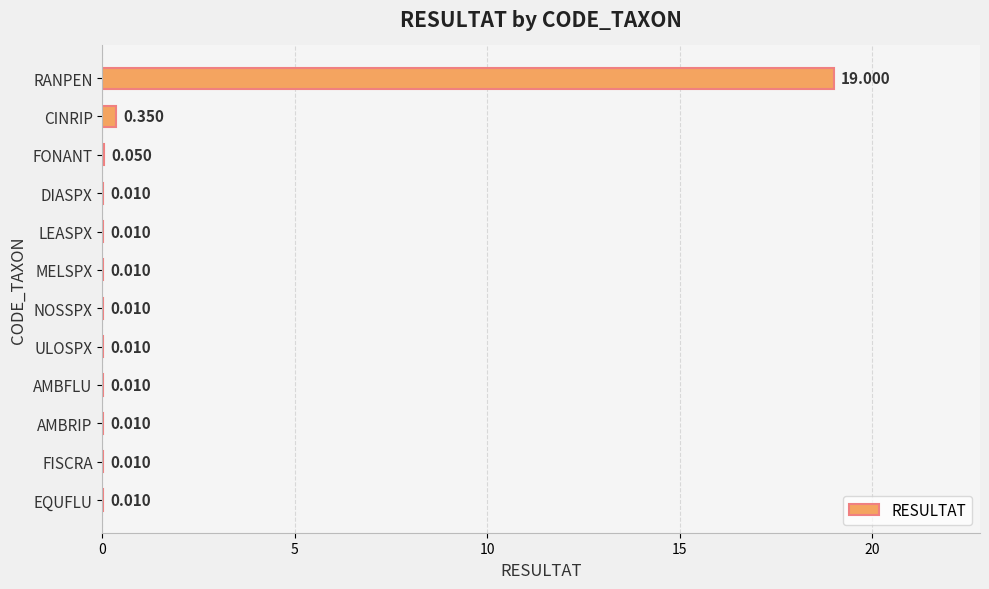

Between RANPEN and LEASPX, which is larger?

RANPEN